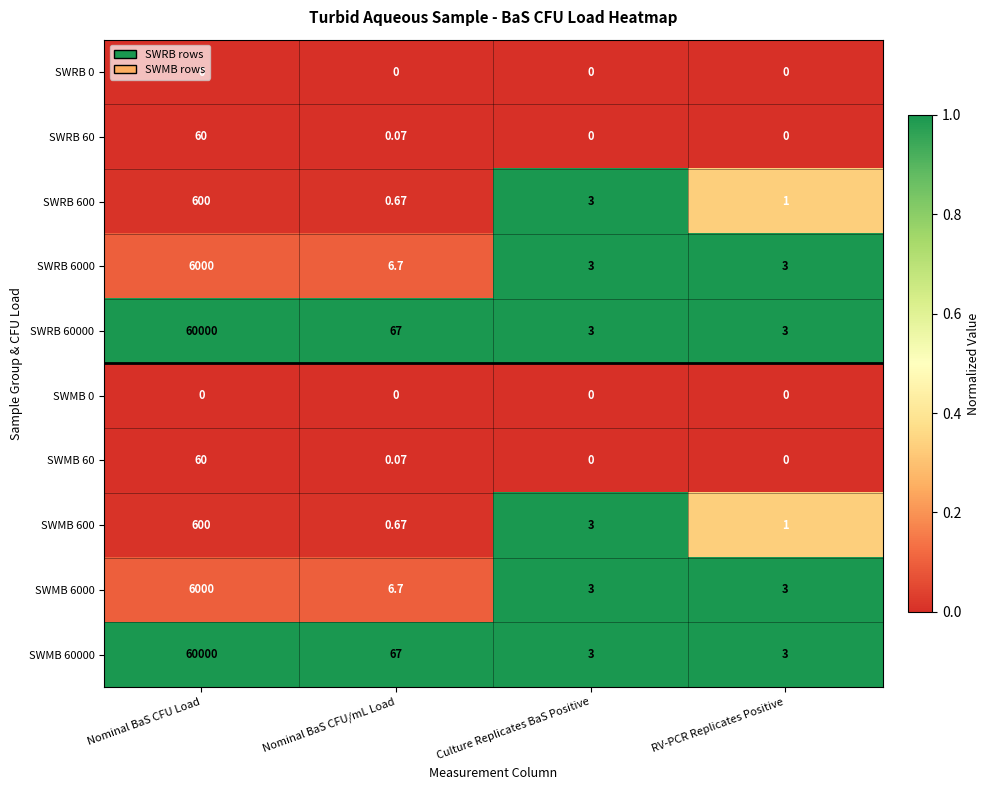

At which category is the sum across all series the highest?

Nominal BaS CFU Load